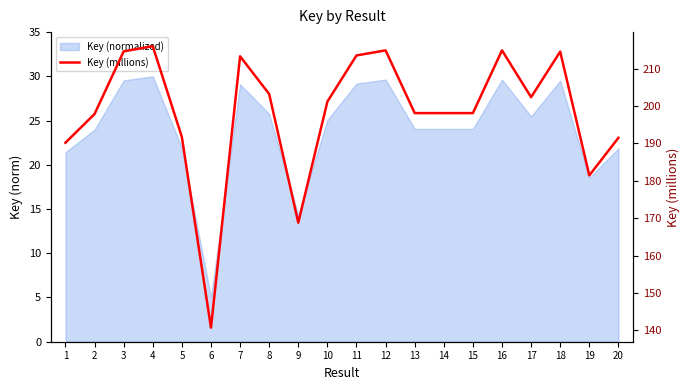

What value does the data have at 12?

214.9